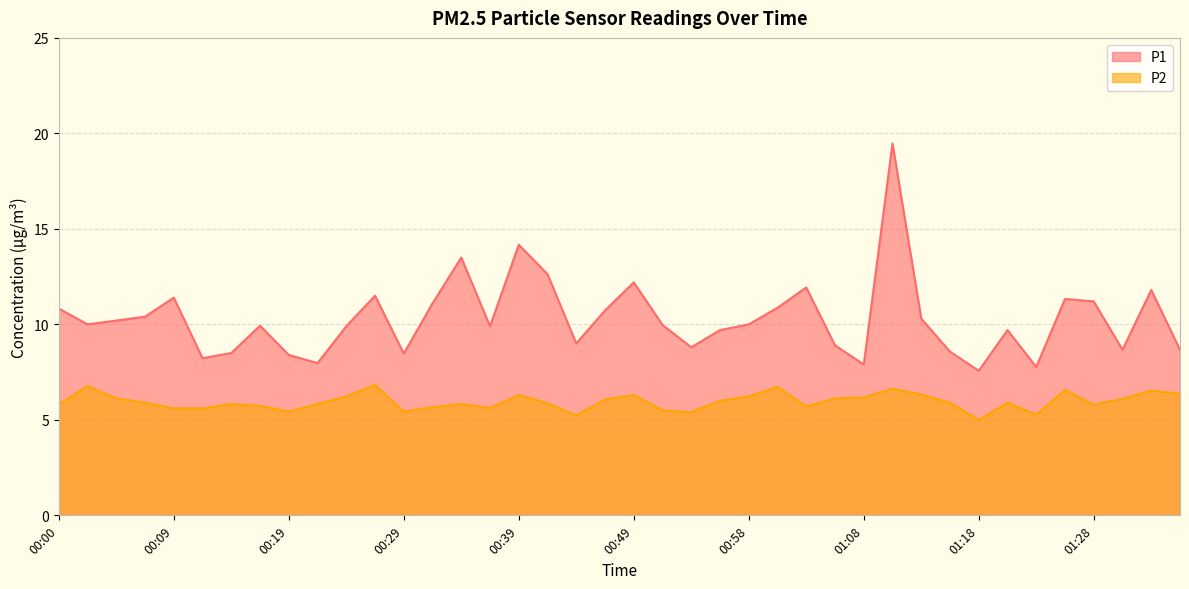

What is the highest value of the P1 series?

19.5